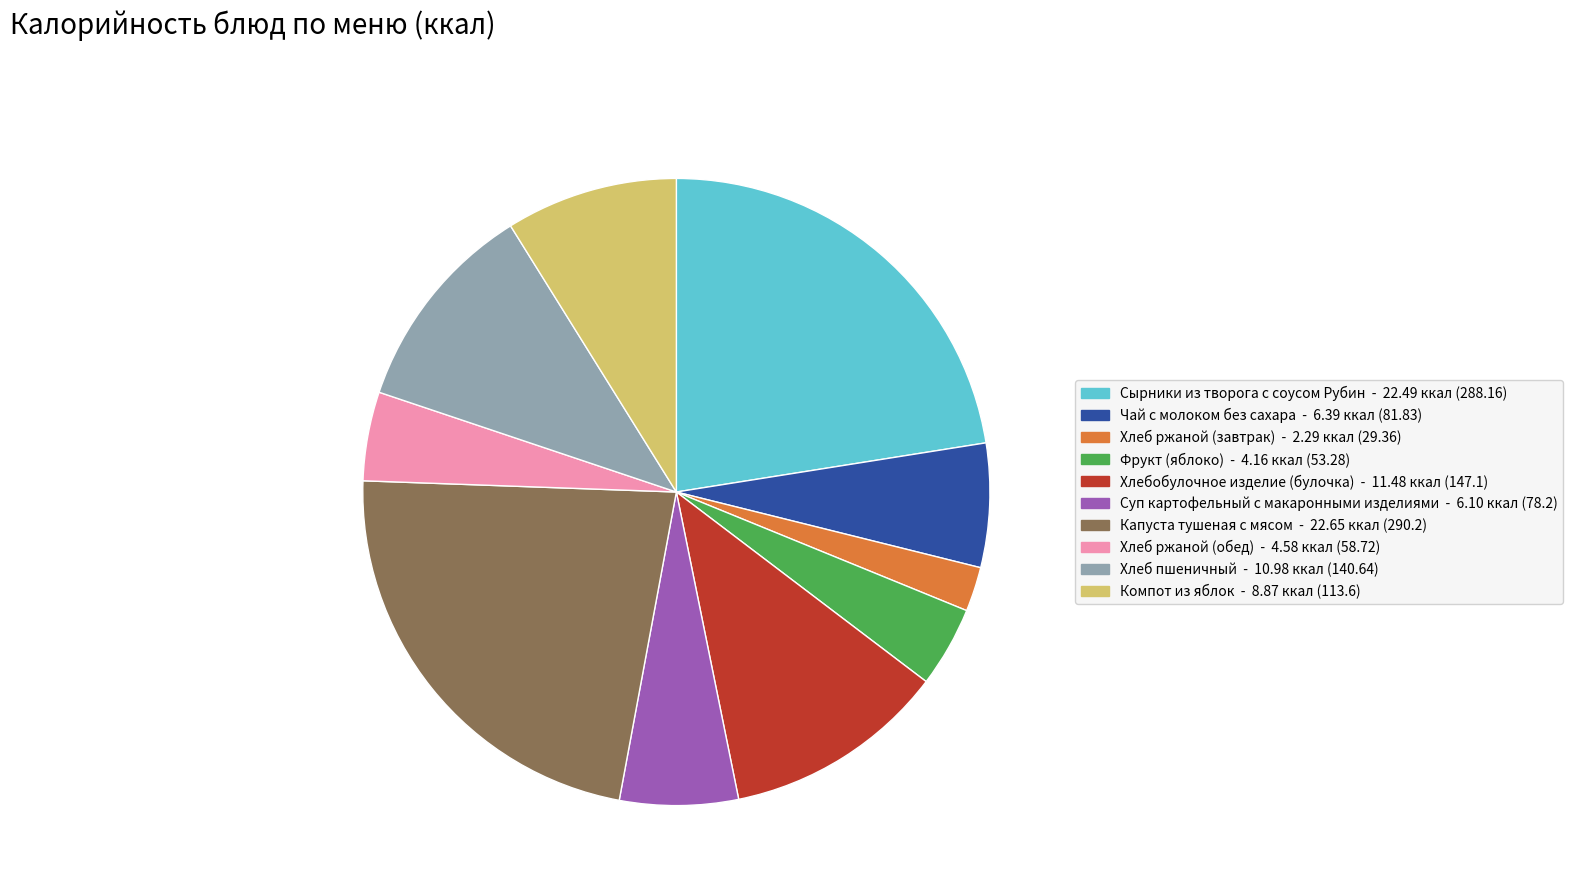

How many segments does this pie chart have?

10